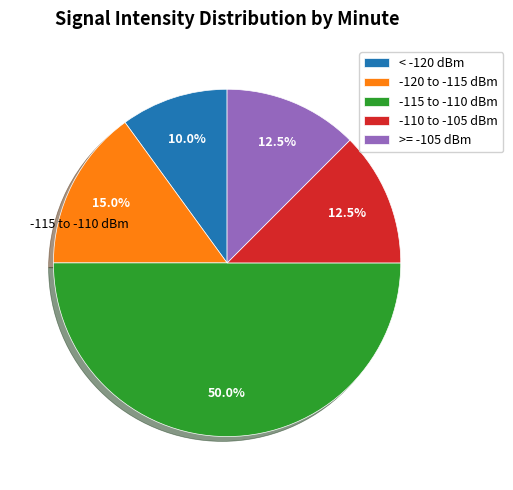

Which category has the biggest portion of the pie?

-115 to -110 dBm